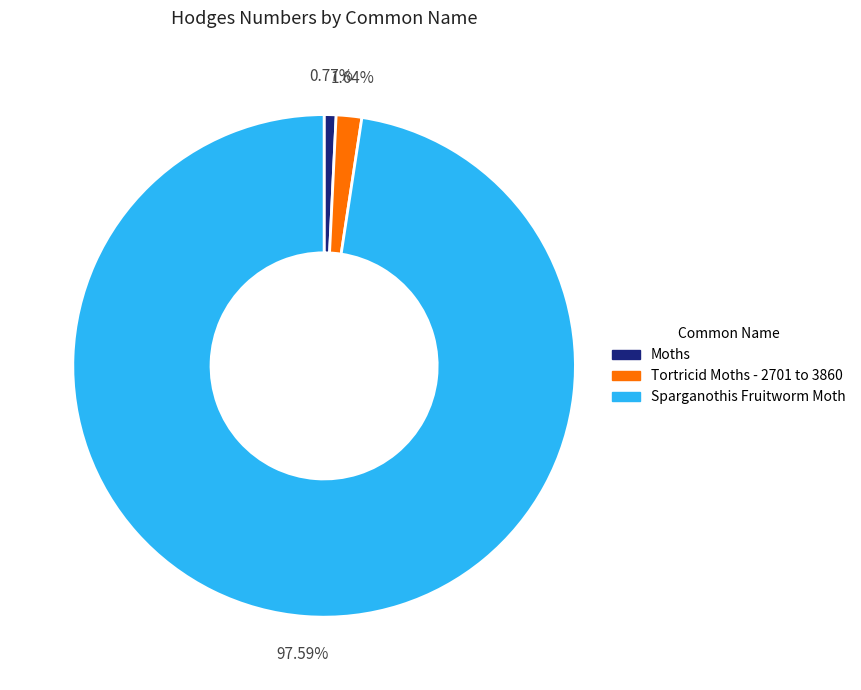

What is the smallest slice in the pie chart?

Moths